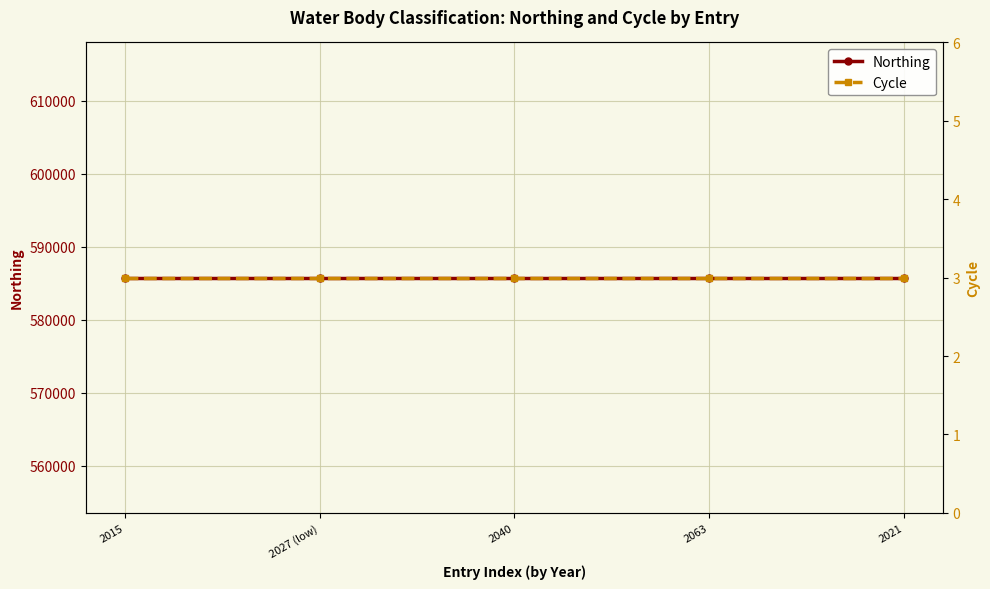

Between 2027 (low) and 2021, which is larger?

2027 (low)